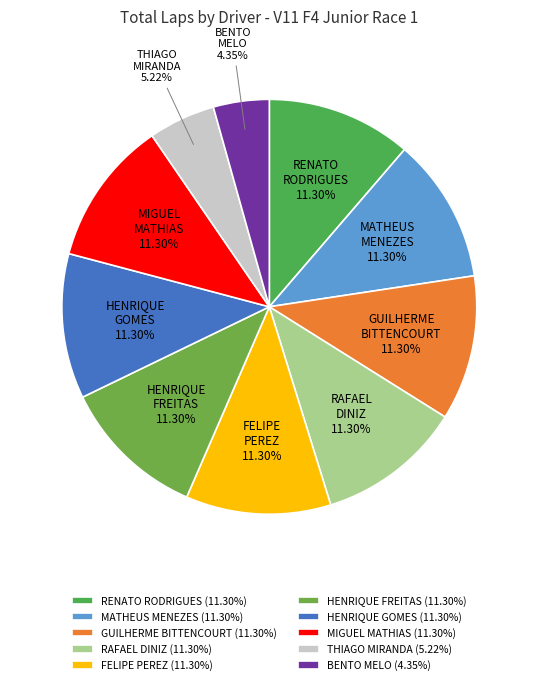

How many slices are in this pie chart?

10